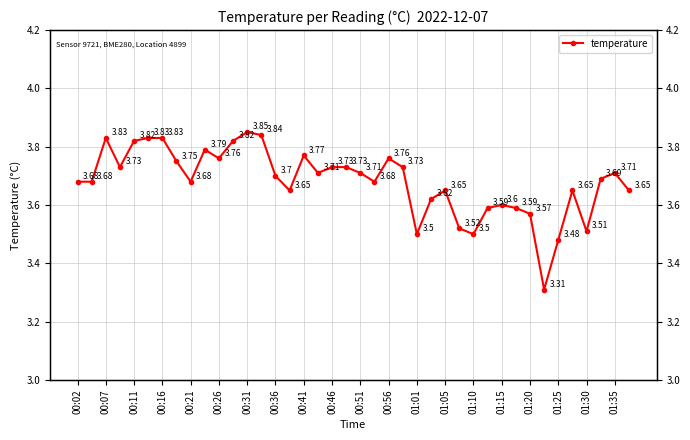

Does the chart have visible grid lines?

Yes